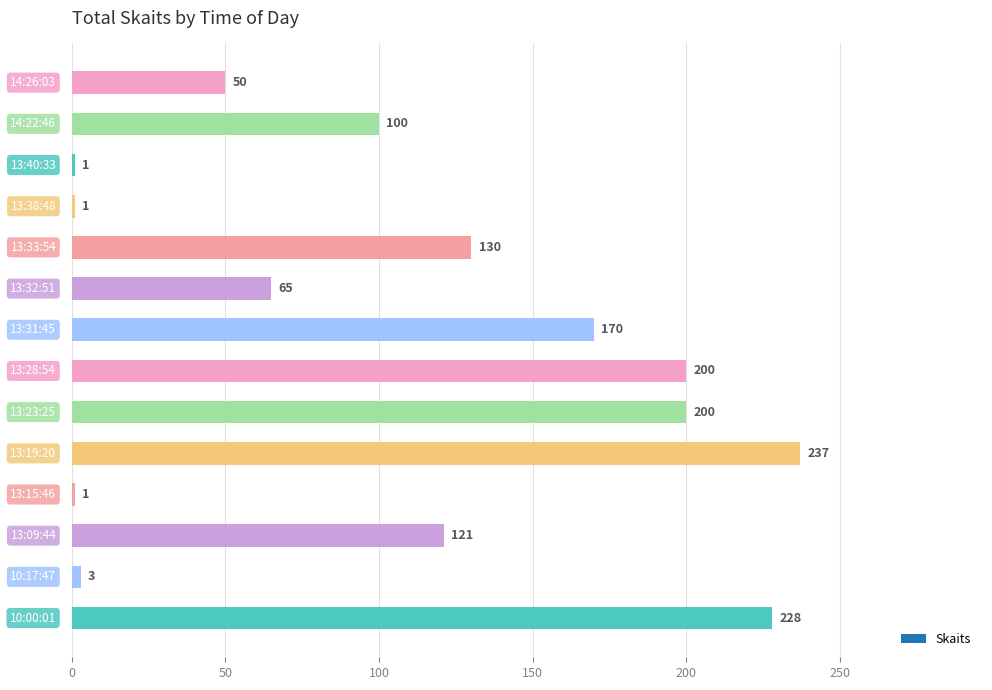

What is the difference between the maximum and minimum values?

236